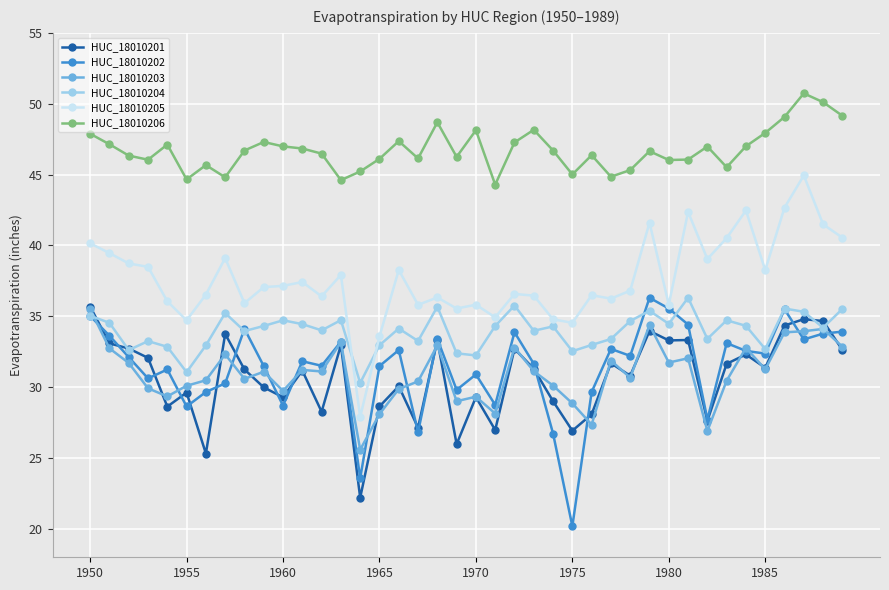

What is the smallest value displayed?

20.2